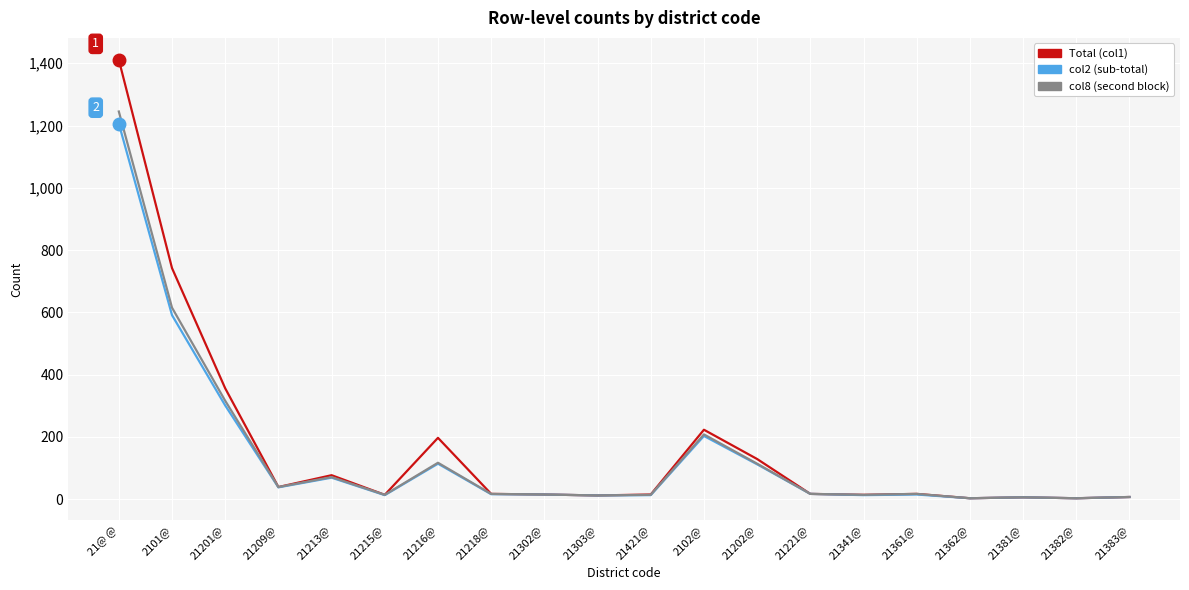

What is the maximum value shown in the chart?

1411